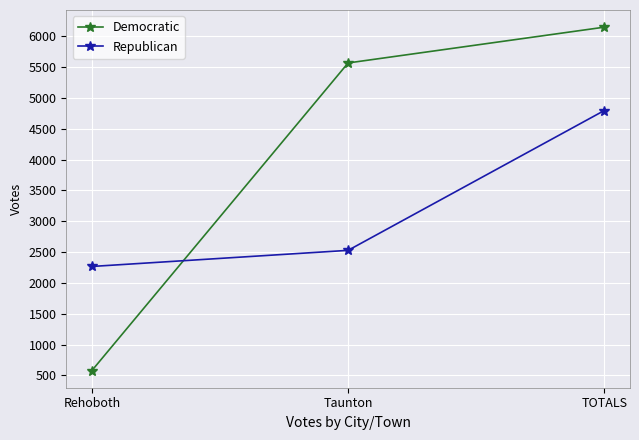

Does the chart have visible grid lines?

Yes